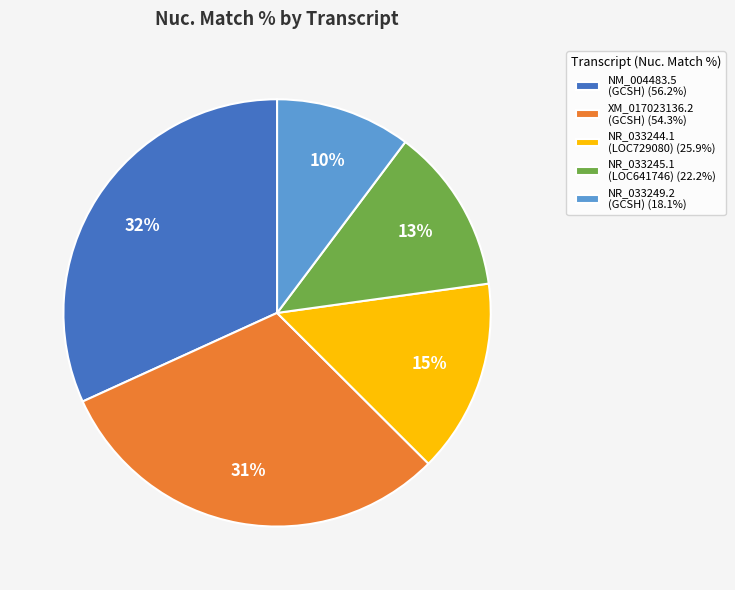

To the nearest percent, what is the average slice percentage?

20%